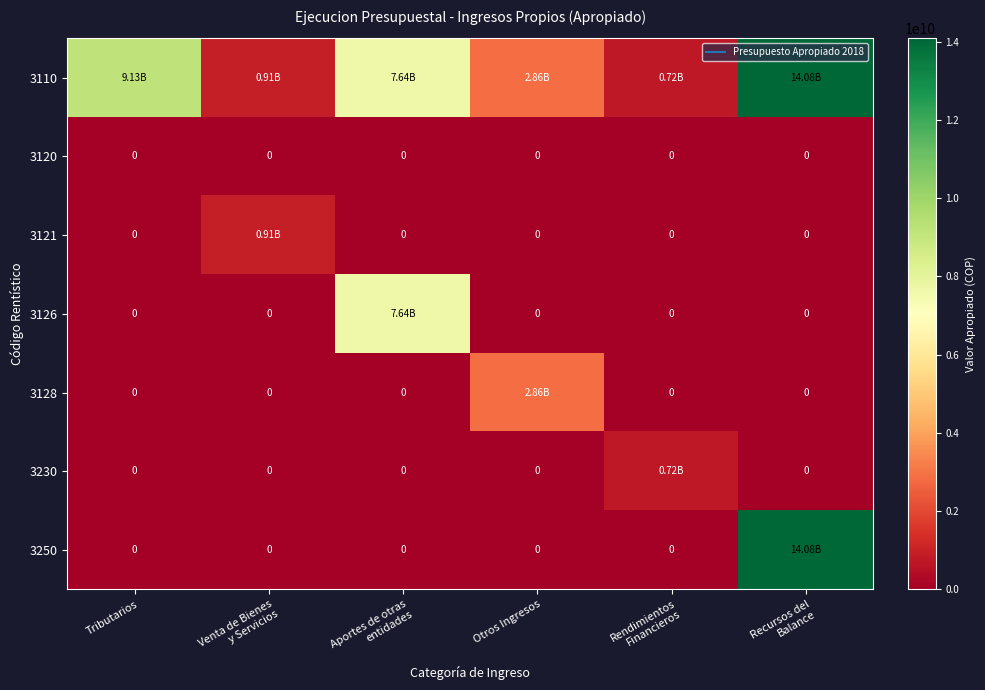

How many values in the 3230 series exceed 0?

1